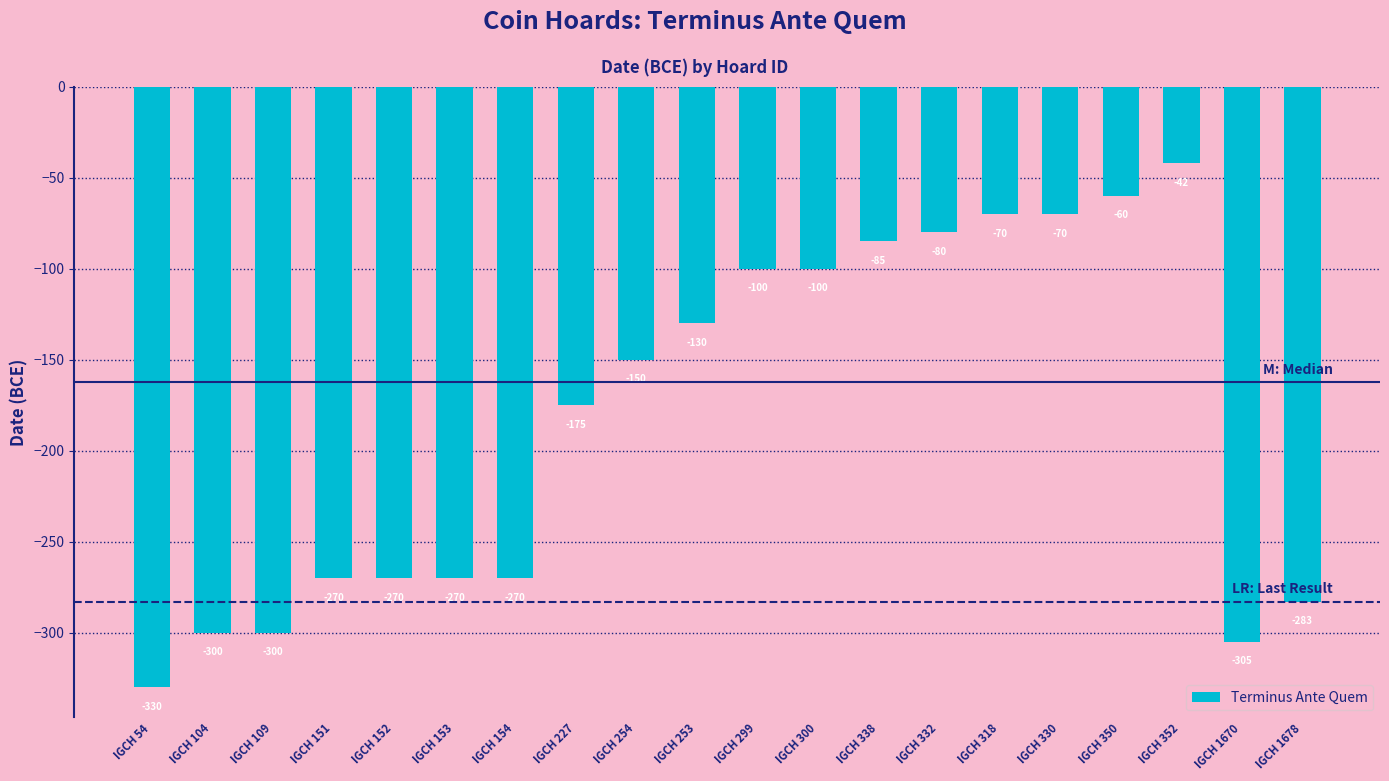

The chart shows a value of -270 at IGCH 151. True or false?

True